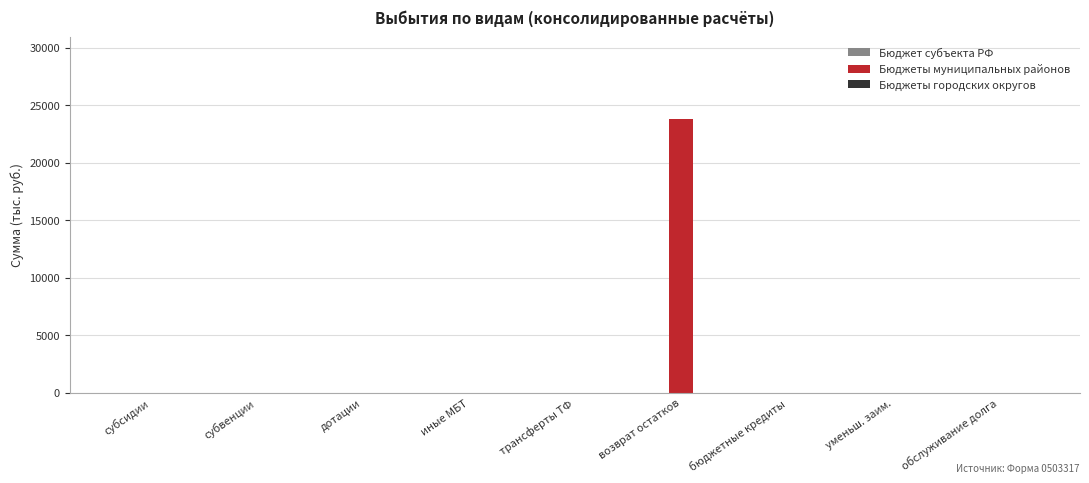

The chart shows a value of 0 at уменьш. заим.. True or false?

True